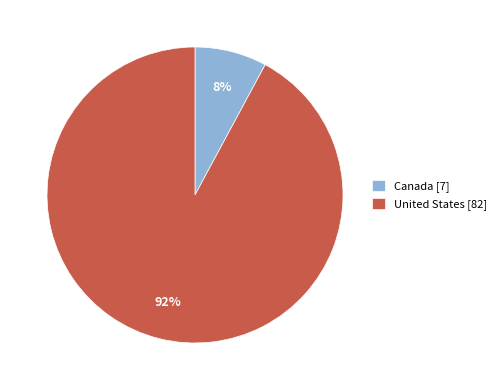

Does Canada account for over 50% of the chart?

No